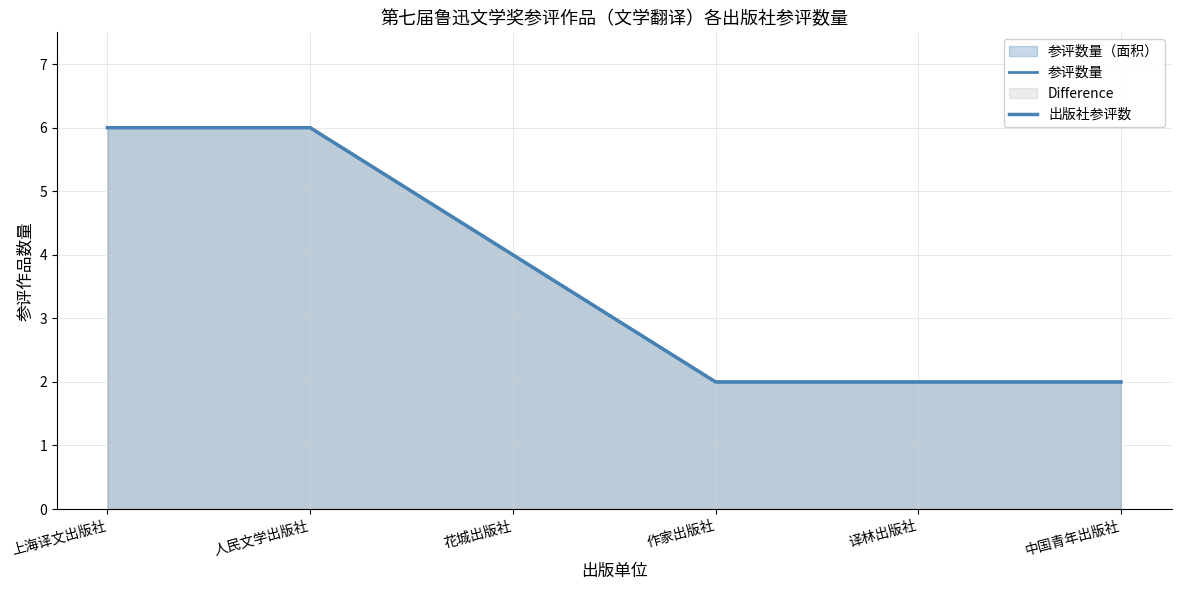

The value of 出版社参评数 at 花城出版社 is 4. True or false?

True